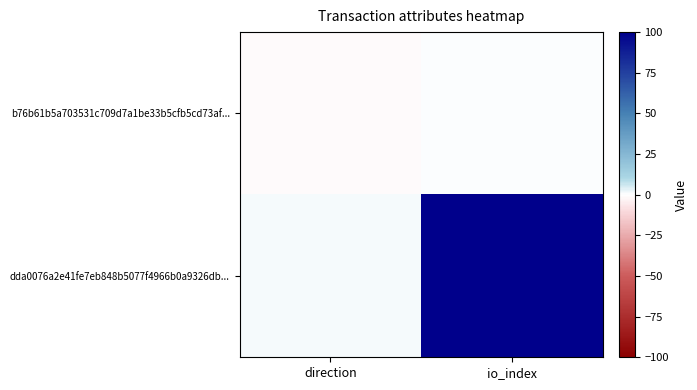

What is the spread (max minus min) of values at direction?

2.6